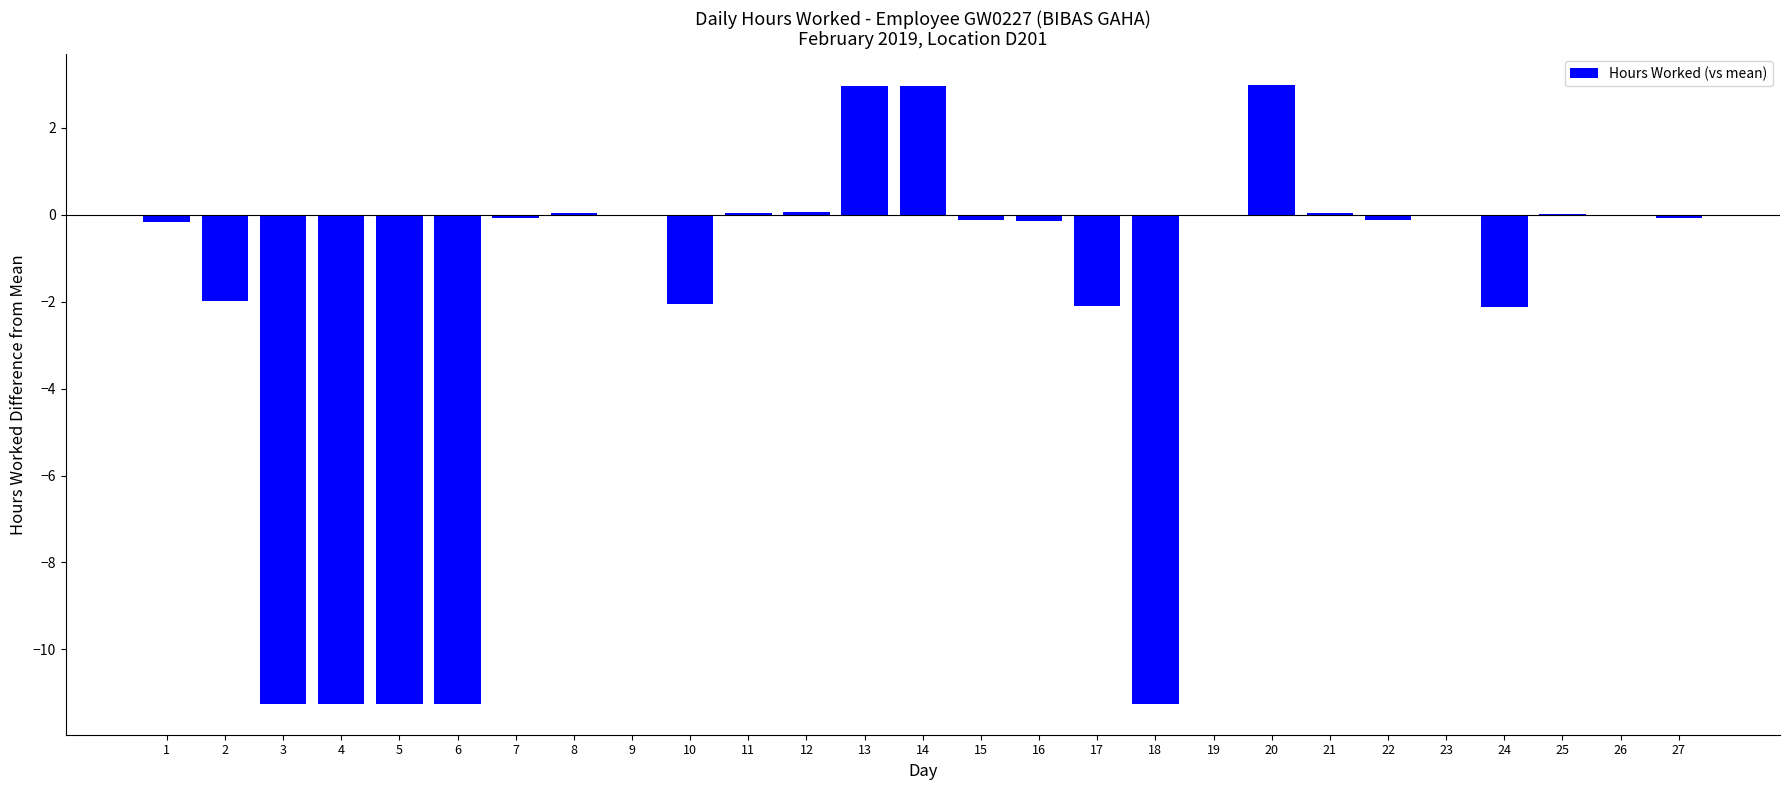

True or false: the data shows -0.1 at 16.

True